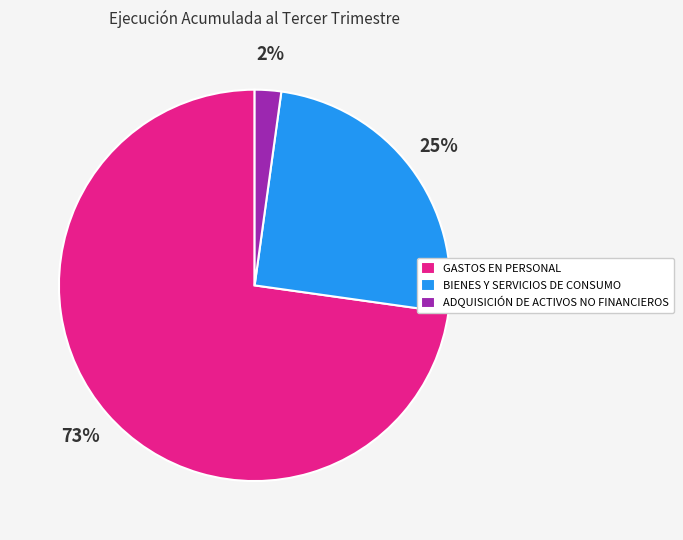

Does BIENES Y SERVICIOS DE CONSUMO represent more than half of the total?

No